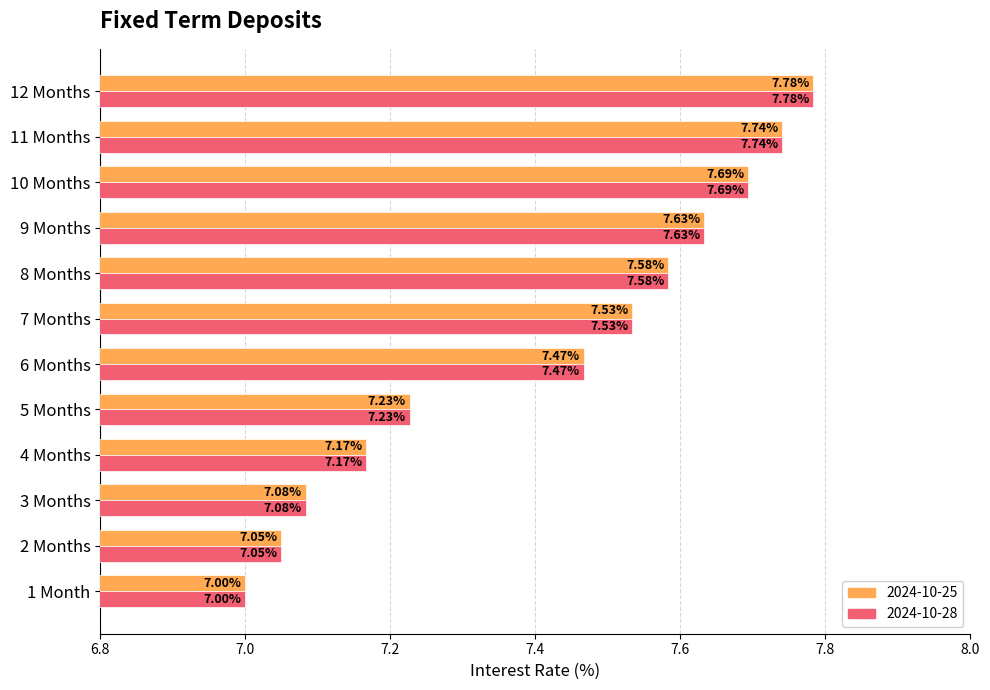

What is the difference between the maximum and minimum values in the 2024-10-28 series?

0.8